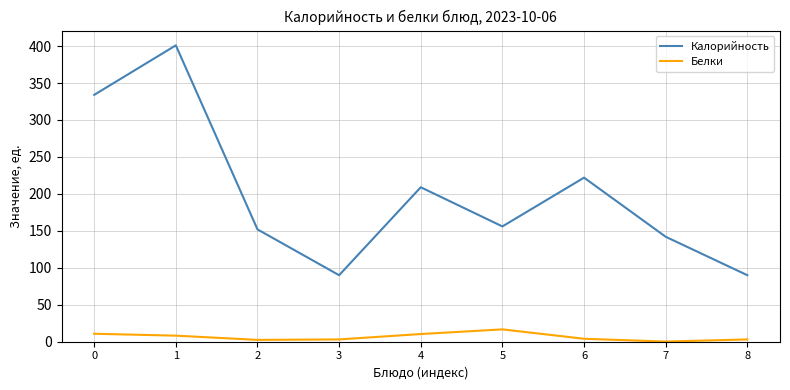

The value of Белки at 5 is 16.7. True or false?

True